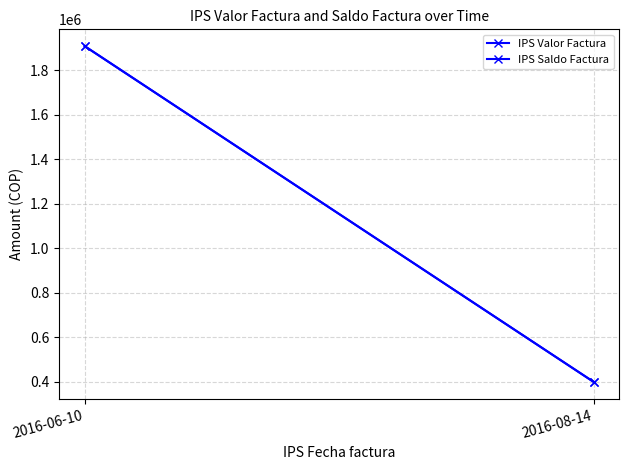

Which series changed the most between 2016-06-10 and 2016-08-14?

IPS Valor Factura